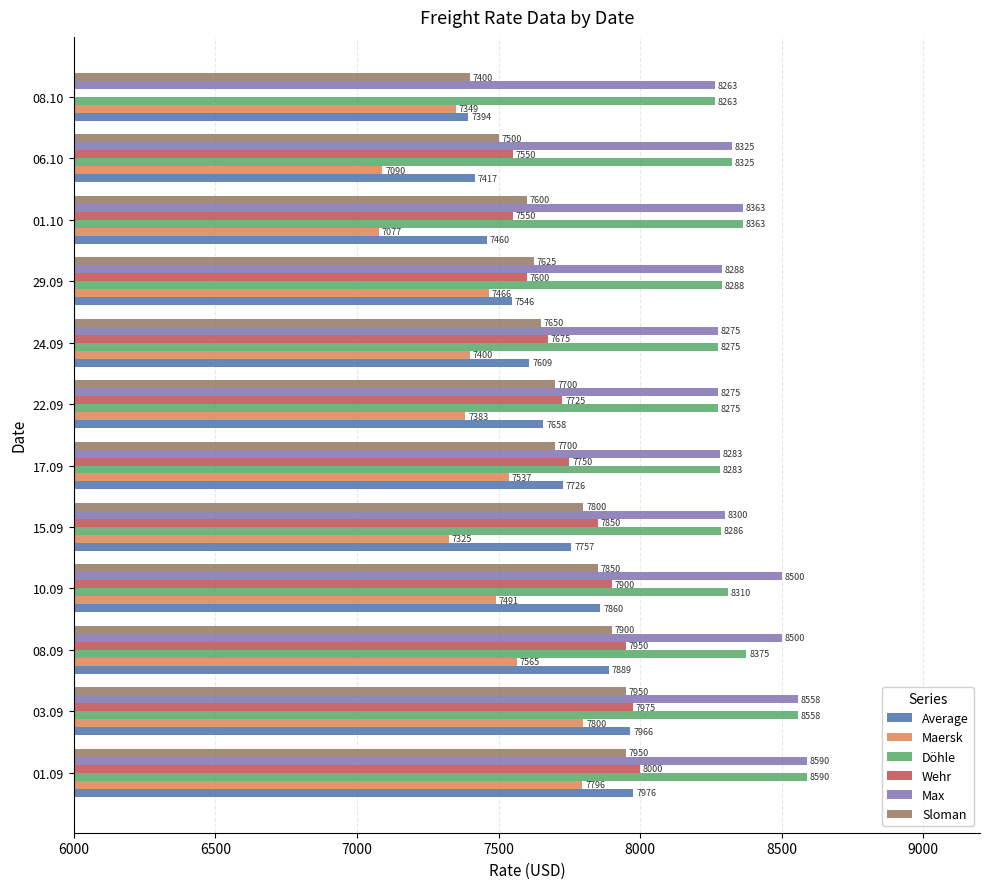

What is the difference between the maximum and minimum values in the Maersk series?

723